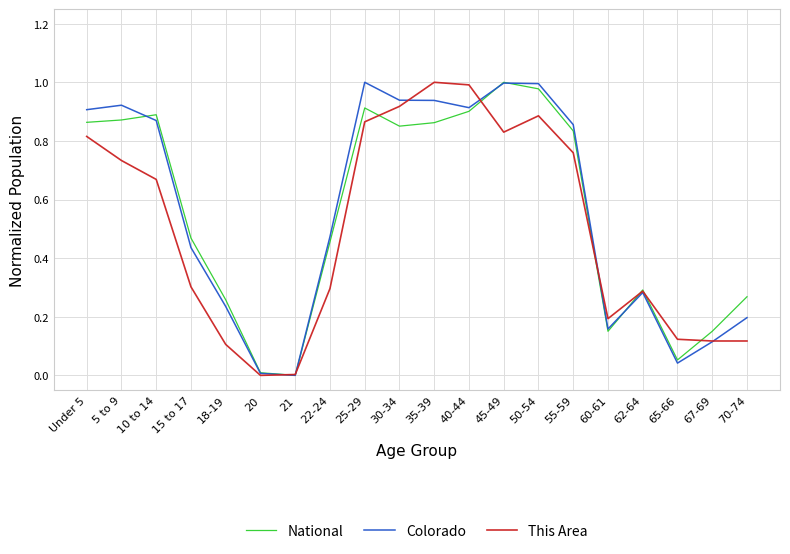

Is it true that This Area equals 0.1 at 67-69?

True